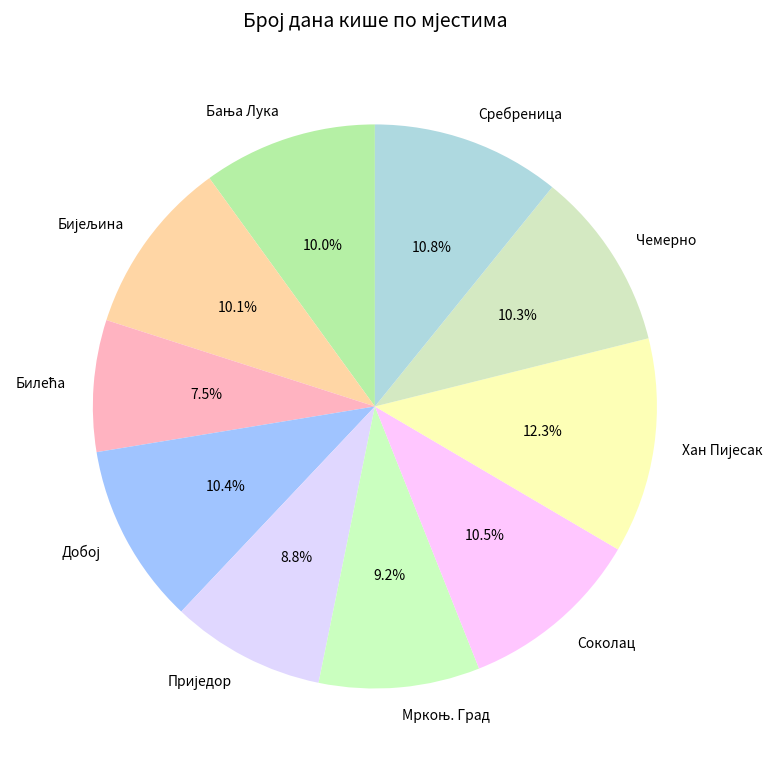

Is Сребреница the majority of the pie?

No